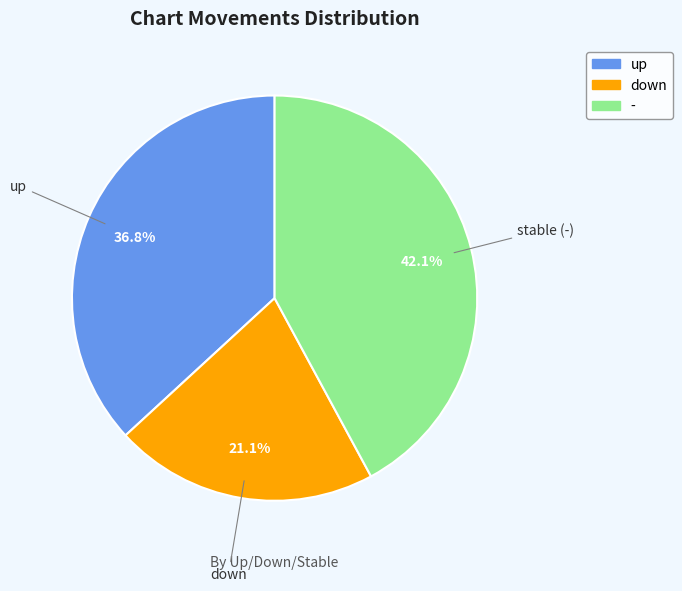

What percentage is NOT represented by -?

57.9%